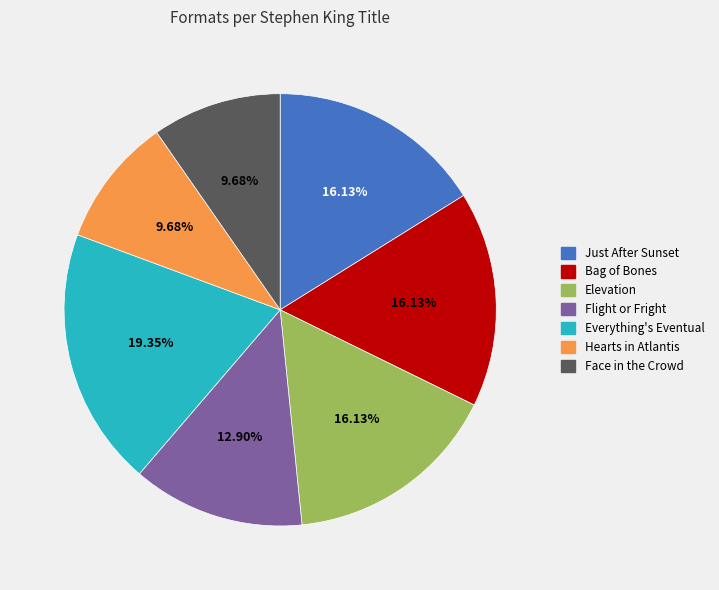

Which slice is the largest?

Everything's Eventual